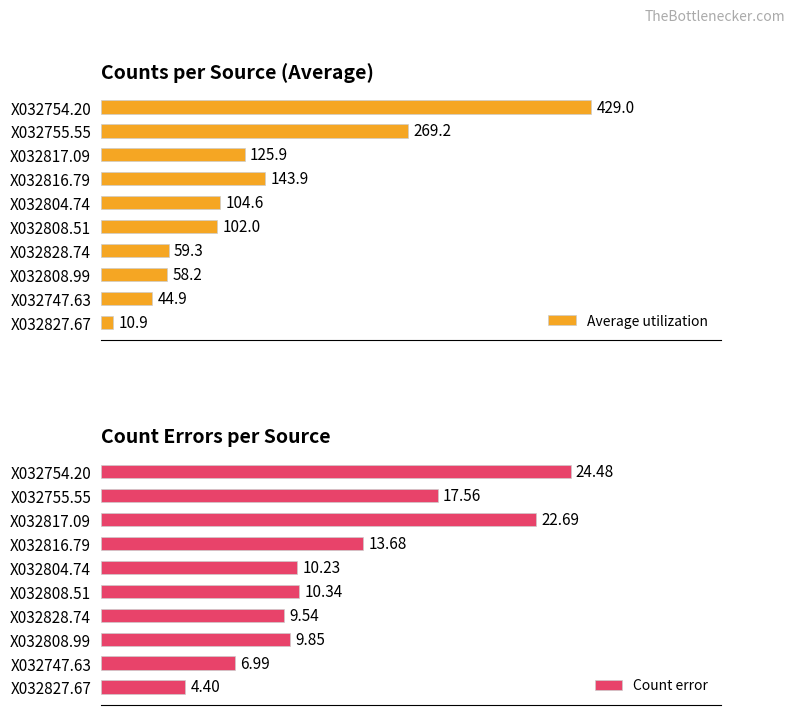

List the labels in order of Average utilization value, smallest first.

X032827.67, X032747.63, X032808.99, X032828.74, X032808.51, X032804.74, X032817.09, X032816.79, X032755.55, X032754.20